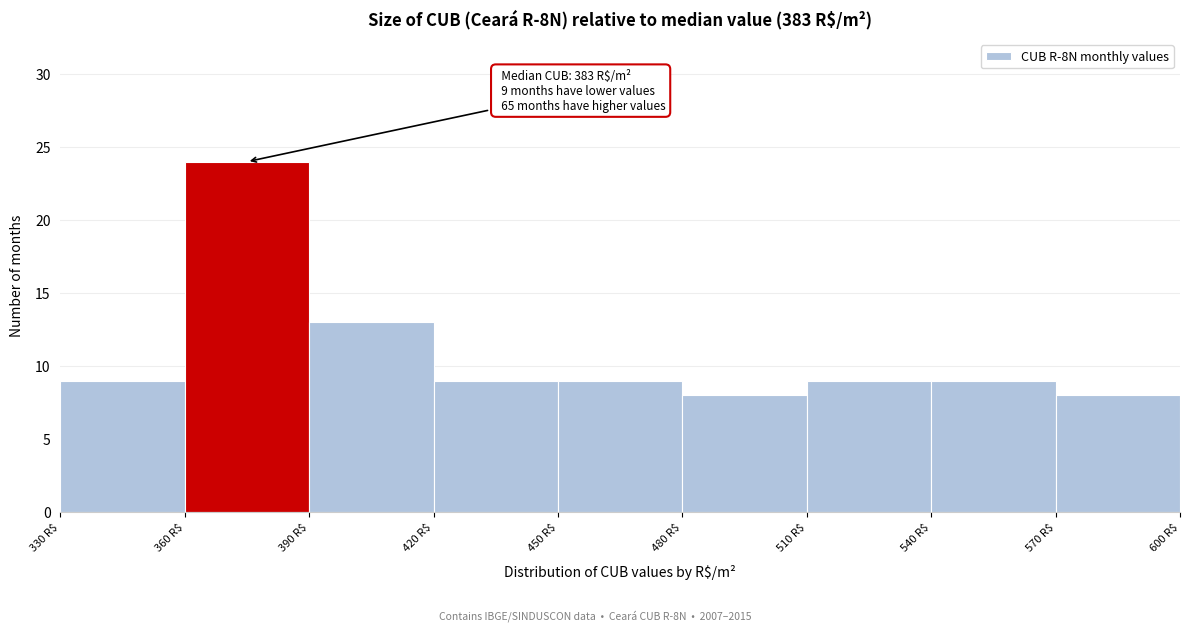

Which range on the x-axis has the tallest bar?

360 to 390